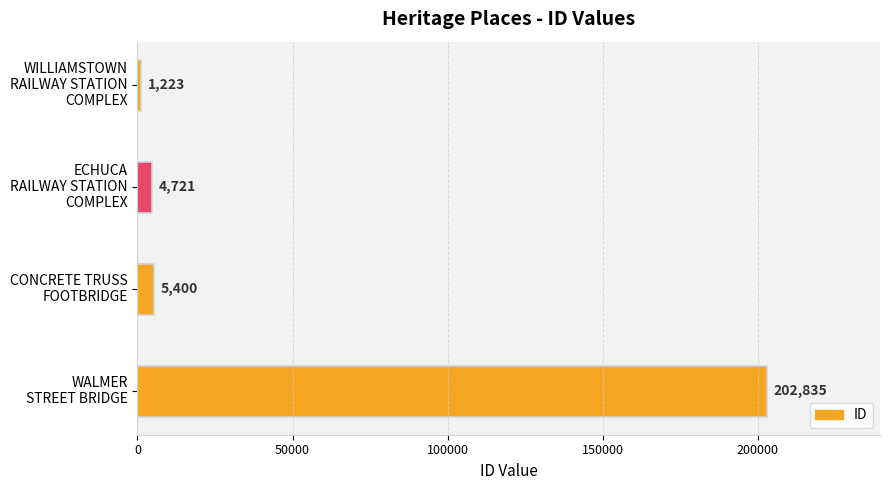

How many data points does each series have?

4